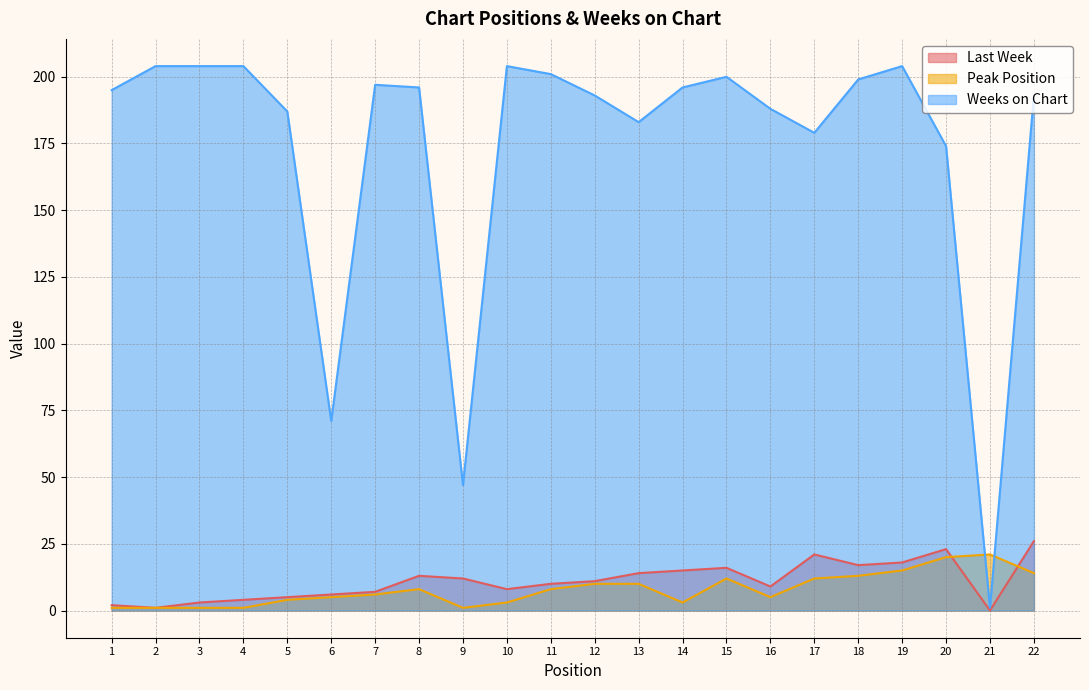

Does the chart have visible grid lines?

Yes